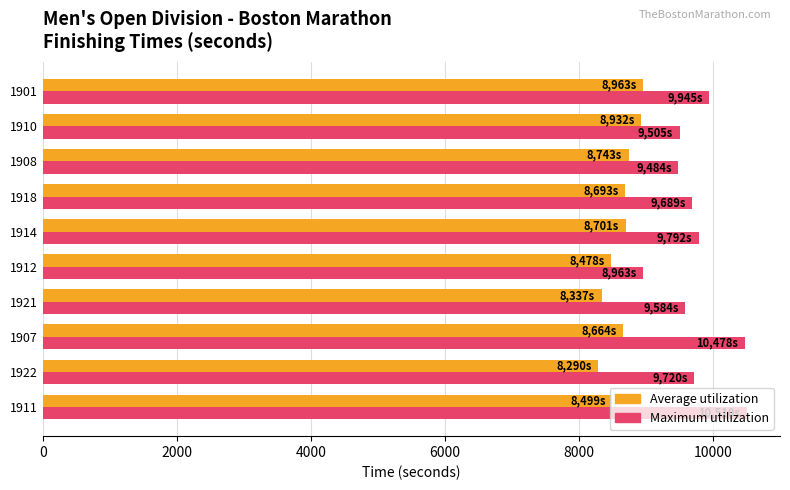

What is the average value of the Average utilization series?

8630